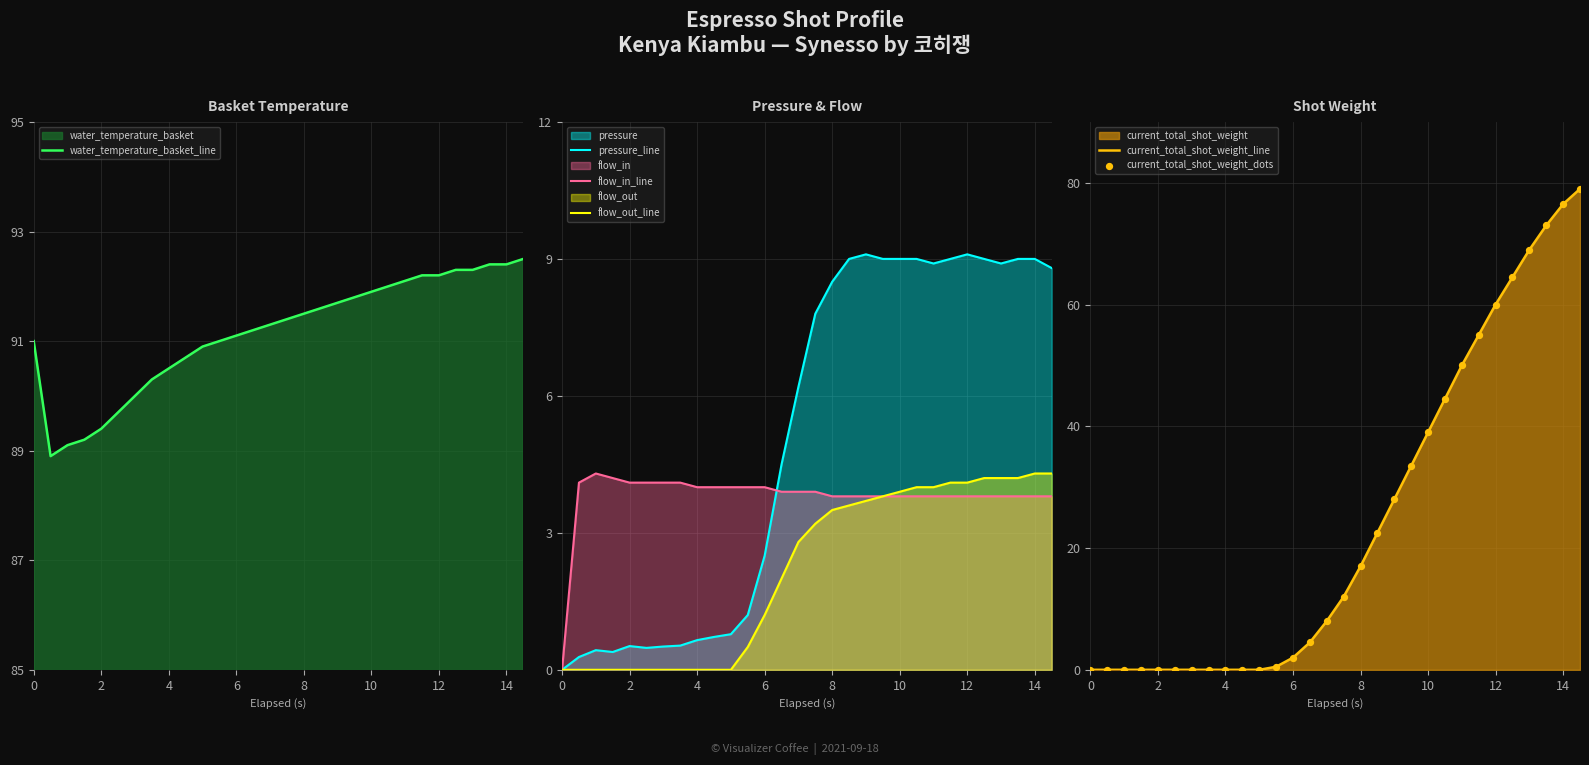

Which series has the widest spread of Y values?

current_total_shot_weight_line